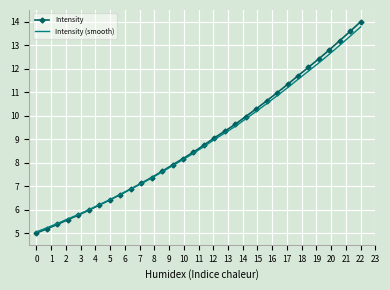

What is the greatest value displayed?

14.0